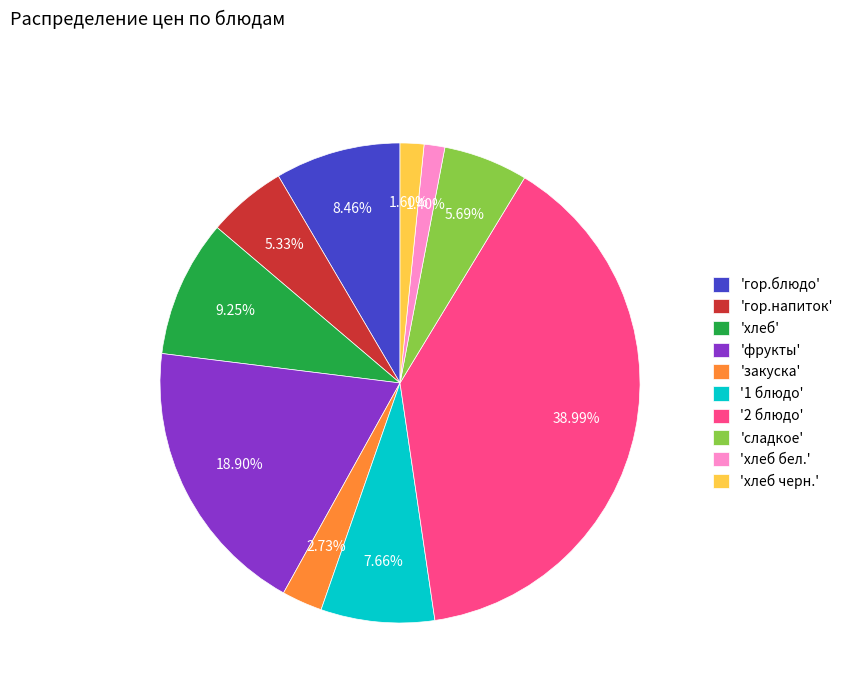

Do 'фрукты' and 'хлеб черн.' together represent more than half of the pie?

No